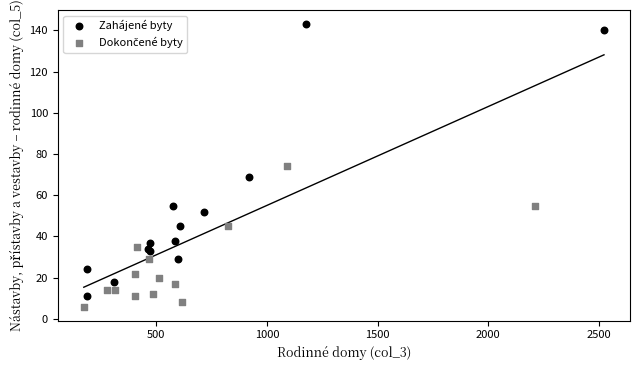

Which series reaches the maximum Y coordinate?

Zahájené byty